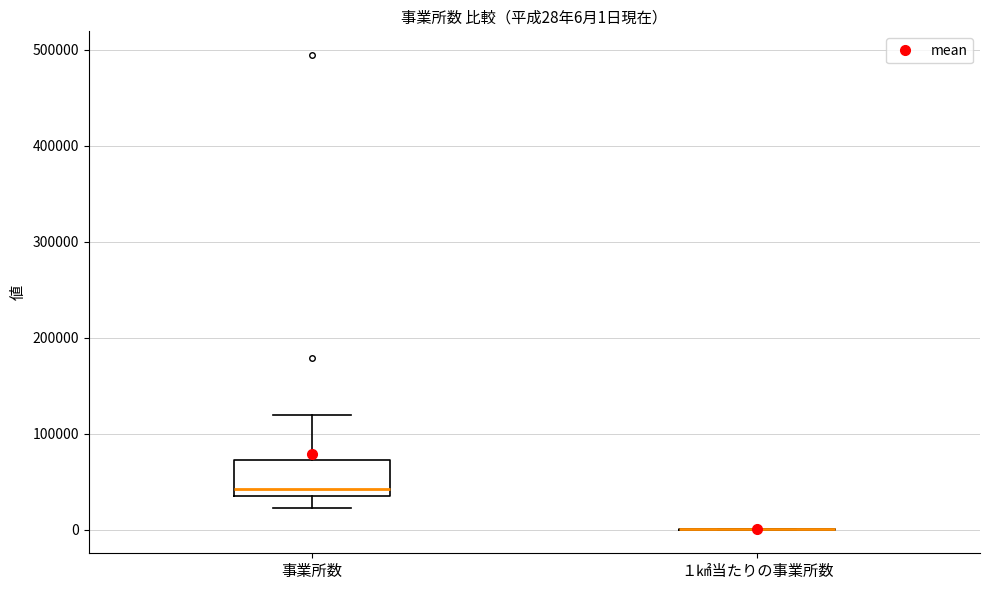

Which box is the tallest, from its lower edge to its upper edge?

事業所数